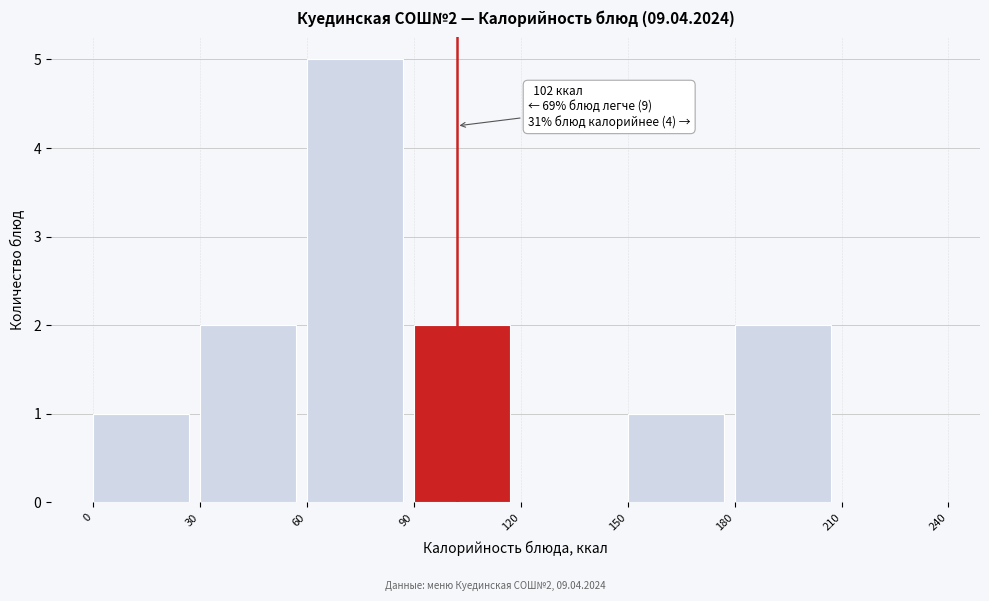

Which range on the x-axis has the tallest bar?

60 to 90